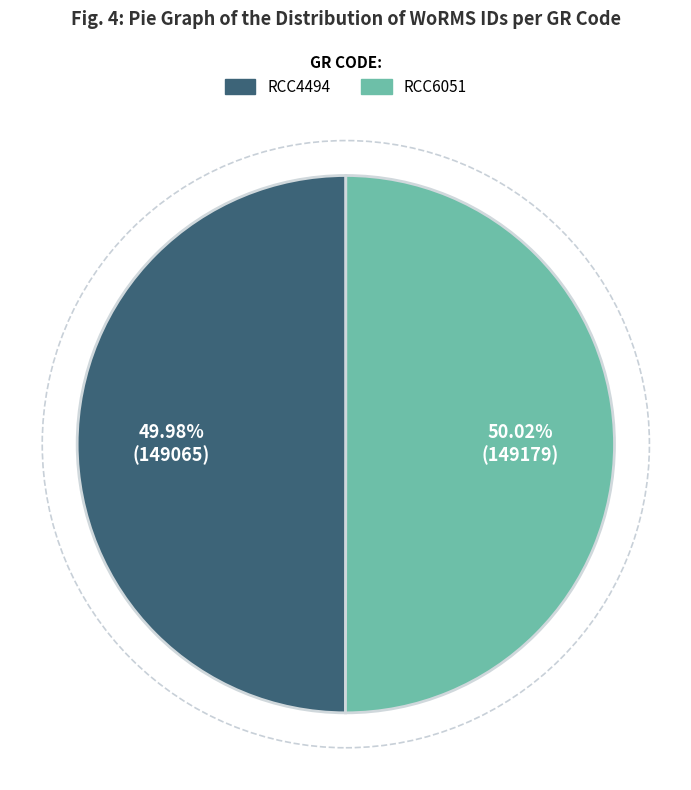

How many segments does this pie chart have?

2